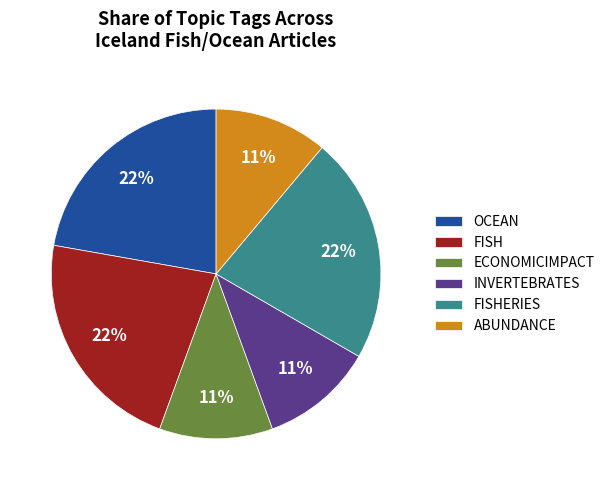

How many segments does this pie chart have?

6